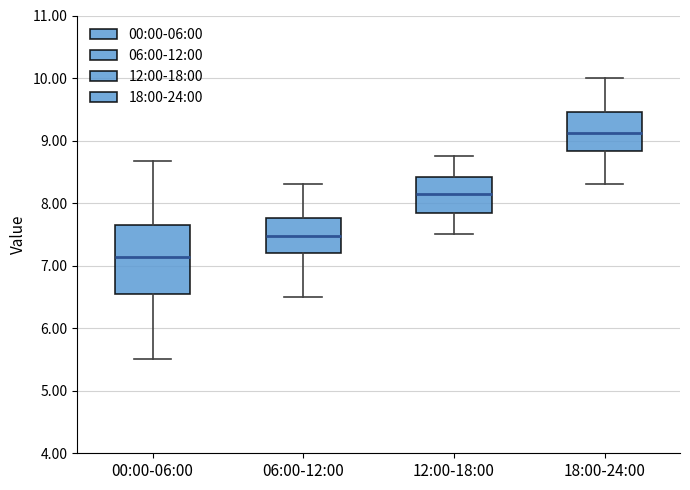

Reading left to right, transcribe this box plot: for each box, give where its median line is, the range the box spans, and where its two whiskers end, as read against the y-axis. The values are not printed on the chart, so give them approximately, as read against the axis.

00:00-06:00: median 7.1, box 6.6 to 7.6, whiskers 5.5 to 8.7
06:00-12:00: median 7.5, box 7.2 to 7.8, whiskers 6.5 to 8.3
12:00-18:00: median 8.2, box 7.9 to 8.4, whiskers 7.5 to 8.8
18:00-24:00: median 9.1, box 8.8 to 9.5, whiskers 8.3 to 10.0